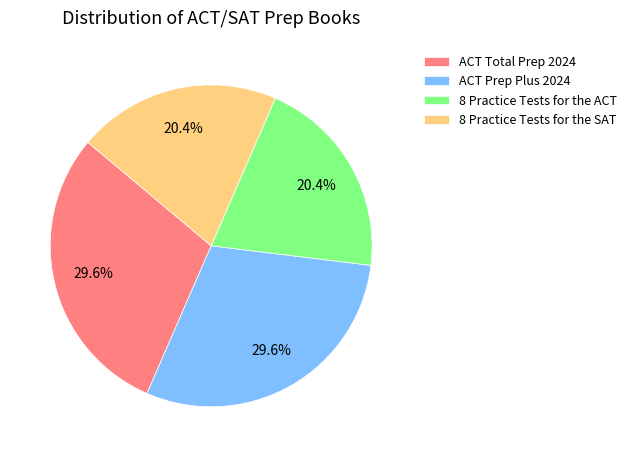

Which has a higher value, 8 Practice Tests for the ACT or ACT Prep Plus 2024?

ACT Prep Plus 2024